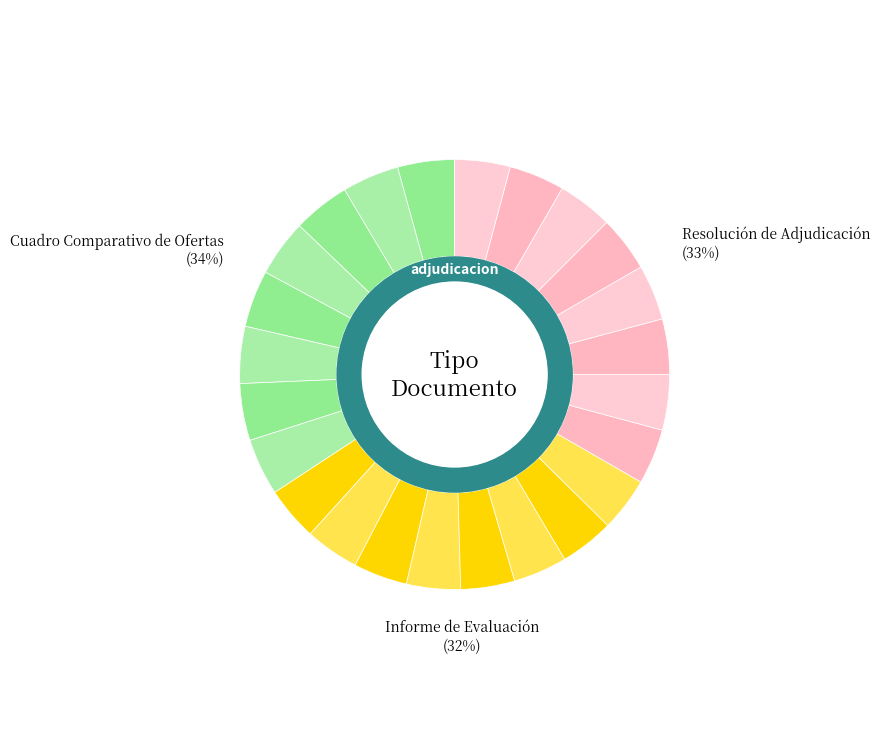

To the nearest percent, what portion does Resolución de Adjudicación represent?

33%